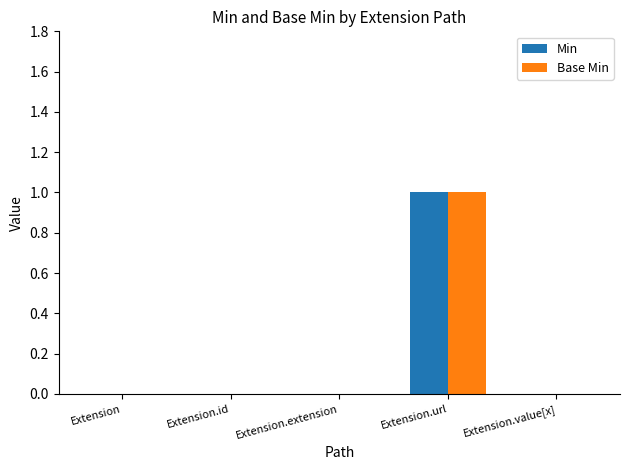

True or false: Min has a value of 0 at Extension.id.

True